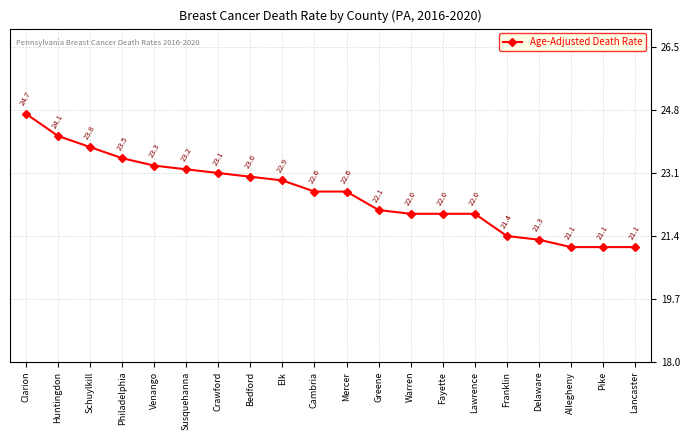

Approximately how many times larger is the value at Elk compared to Warren?

1.0